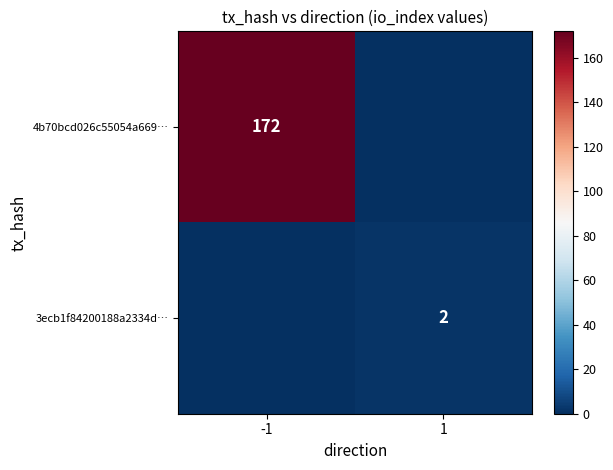

Rank the series at 1 from highest to lowest value.

3ecb1f84200188a2334d…, 4b70bcd026c55054a669…